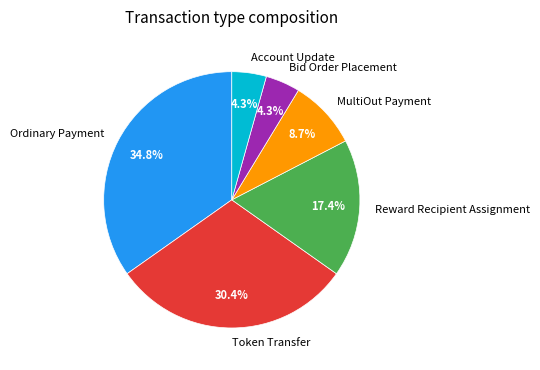

How many segments does this pie chart have?

6